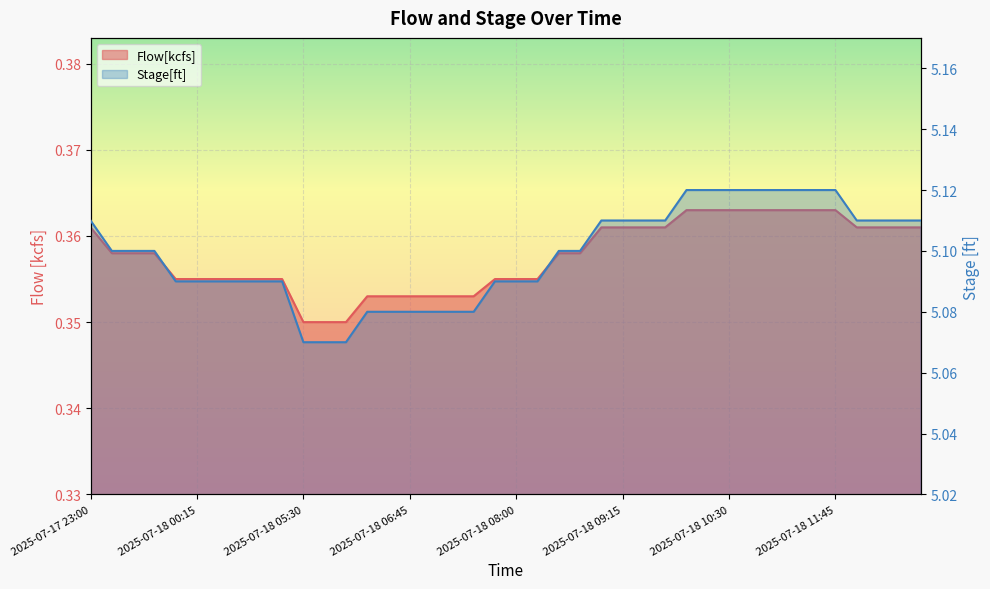

What is the value of the Flow[kcfs] point at the 18th from the left?

0.4